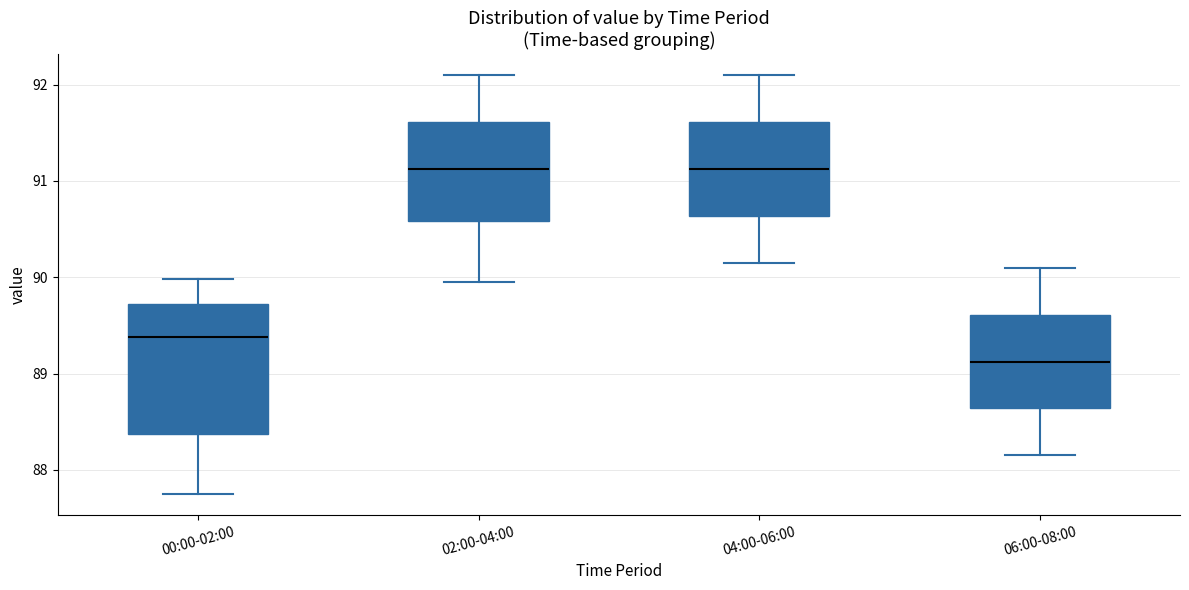

Reading left to right, transcribe this box plot: for each box, give where its median line is, the range the box spans, and where its two whiskers end, as read against the y-axis. The values are not printed on the chart, so give them approximately, as read against the axis.

00:00-02:00: median 89.4, box 88.4 to 89.7, whiskers 87.8 to 90.0
02:00-04:00: median 91.1, box 90.6 to 91.6, whiskers 90.0 to 92.1
04:00-06:00: median 91.1, box 90.6 to 91.6, whiskers 90.2 to 92.1
06:00-08:00: median 89.1, box 88.6 to 89.6, whiskers 88.2 to 90.1